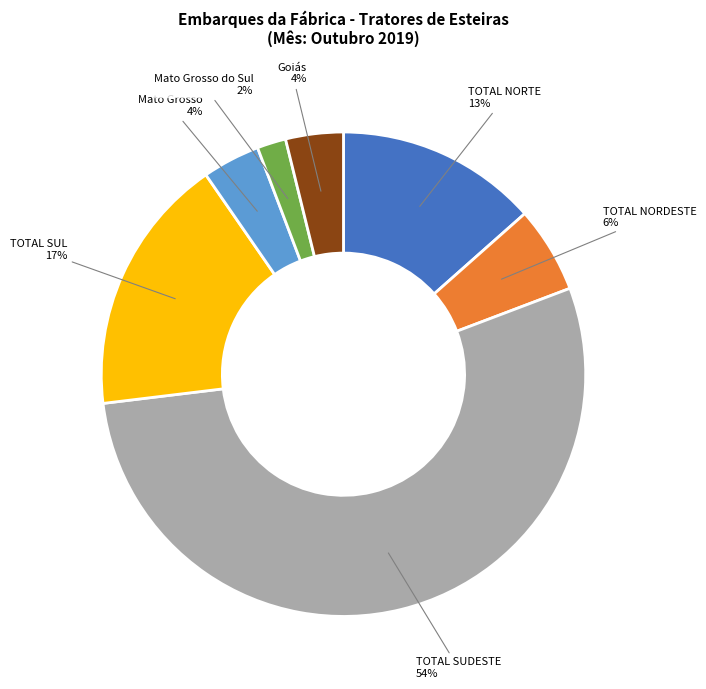

To the nearest percent, what is the difference between the largest and smallest slice percentages?

52%